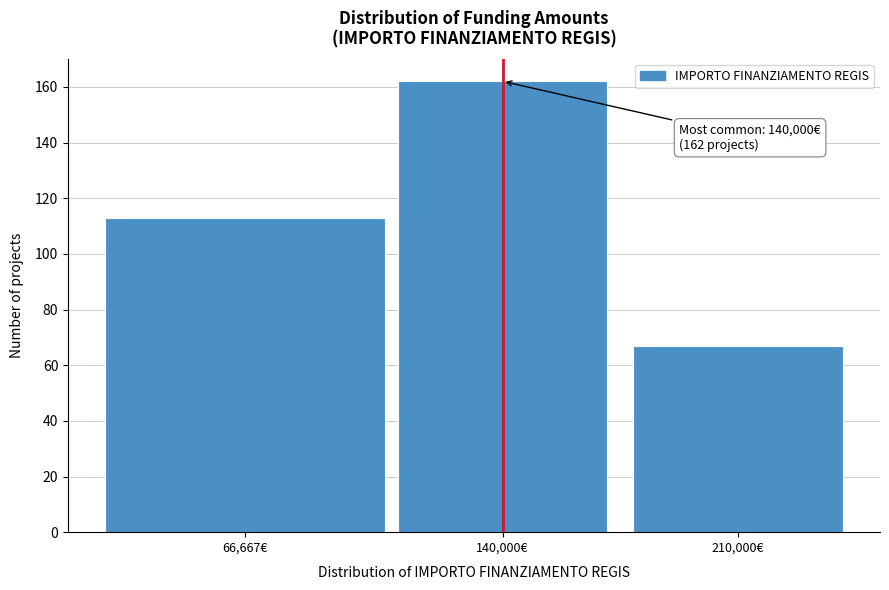

Reading left to right, extract all data points from this chart.

113	162	67